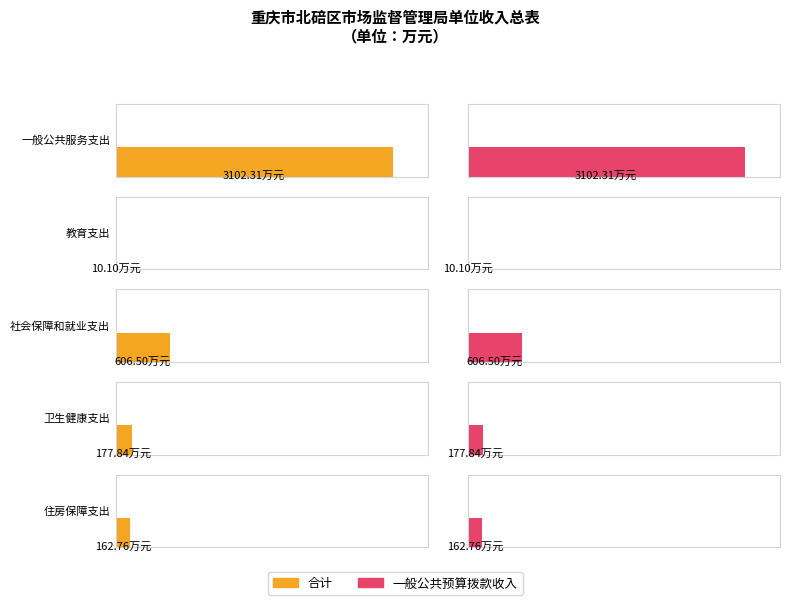

What is the label of the 5th bar from the right?

一般公共服务支出